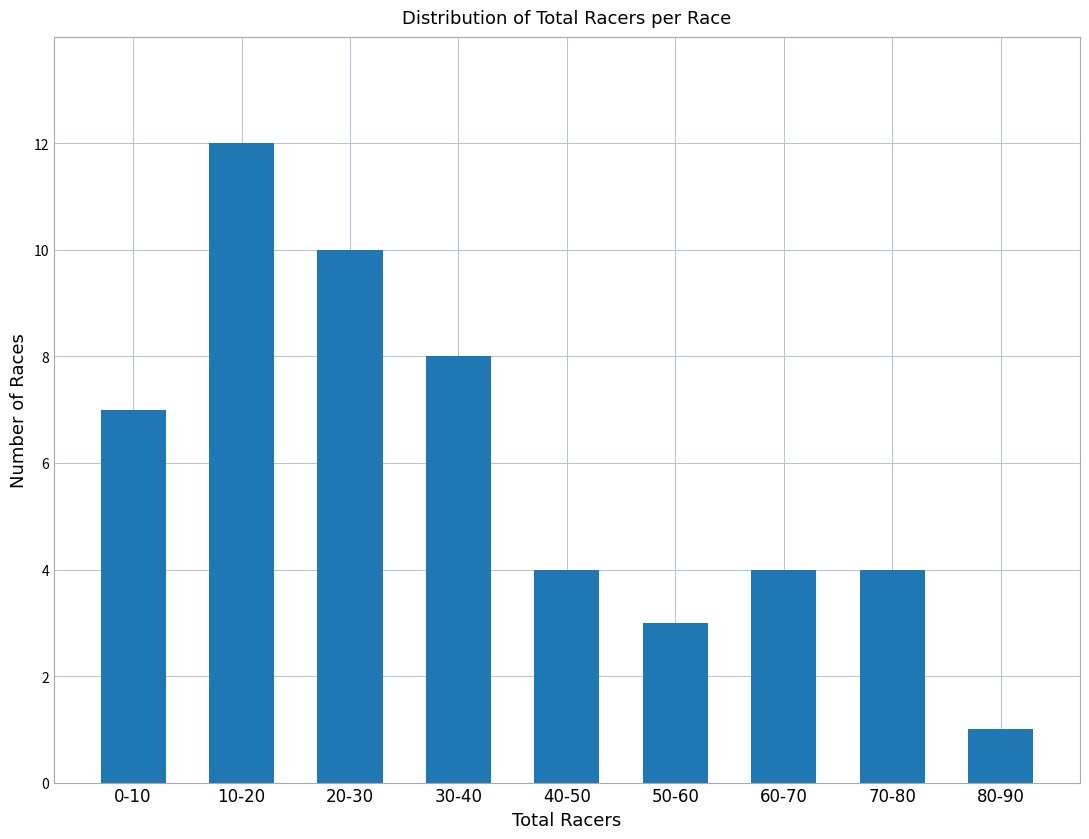

Reading left to right, what are all the values shown in this chart?

7	12	10	8	4	3	4	4	1